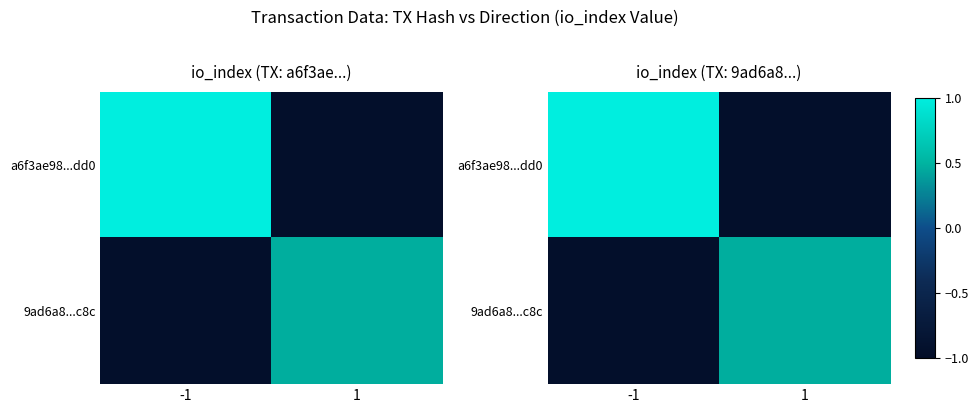

The value of a6f3ae98...dd0 at 1 is -0.9. True or false?

True